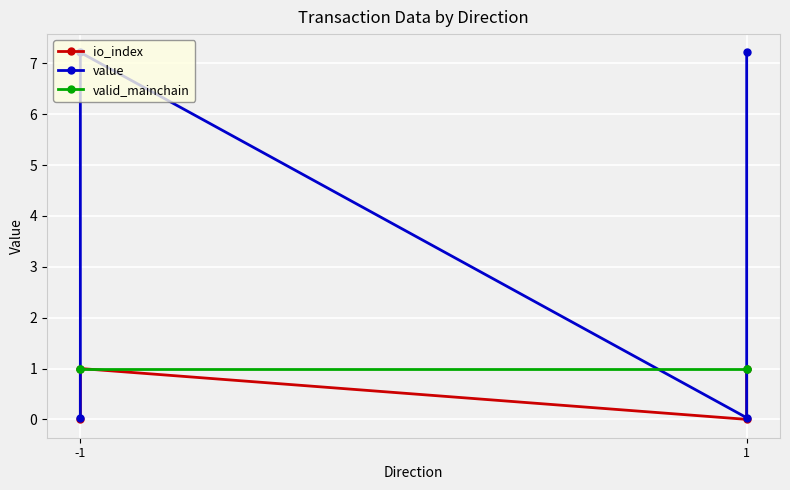

At which label does io_index reach its peak?

-1